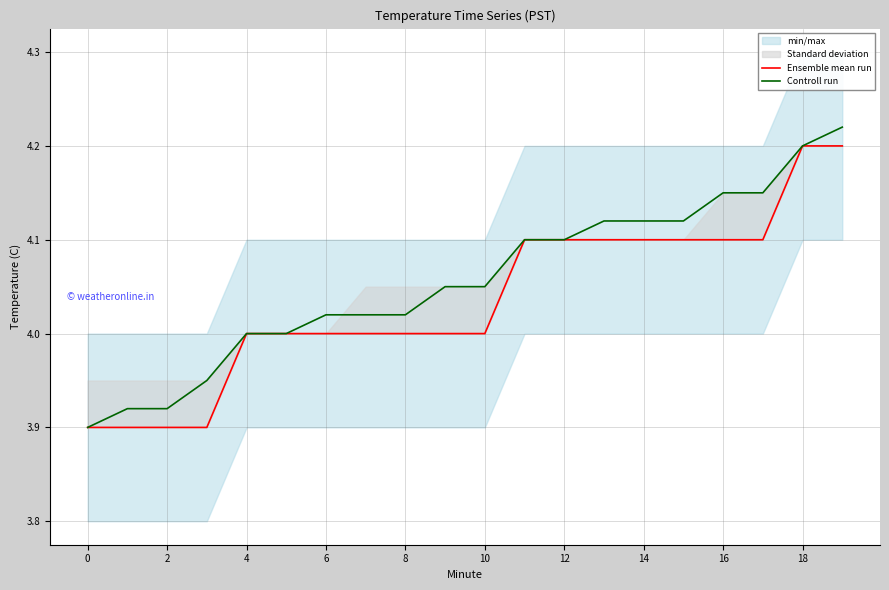

True or false: Controll run has a value of 1.0 at 14.

False